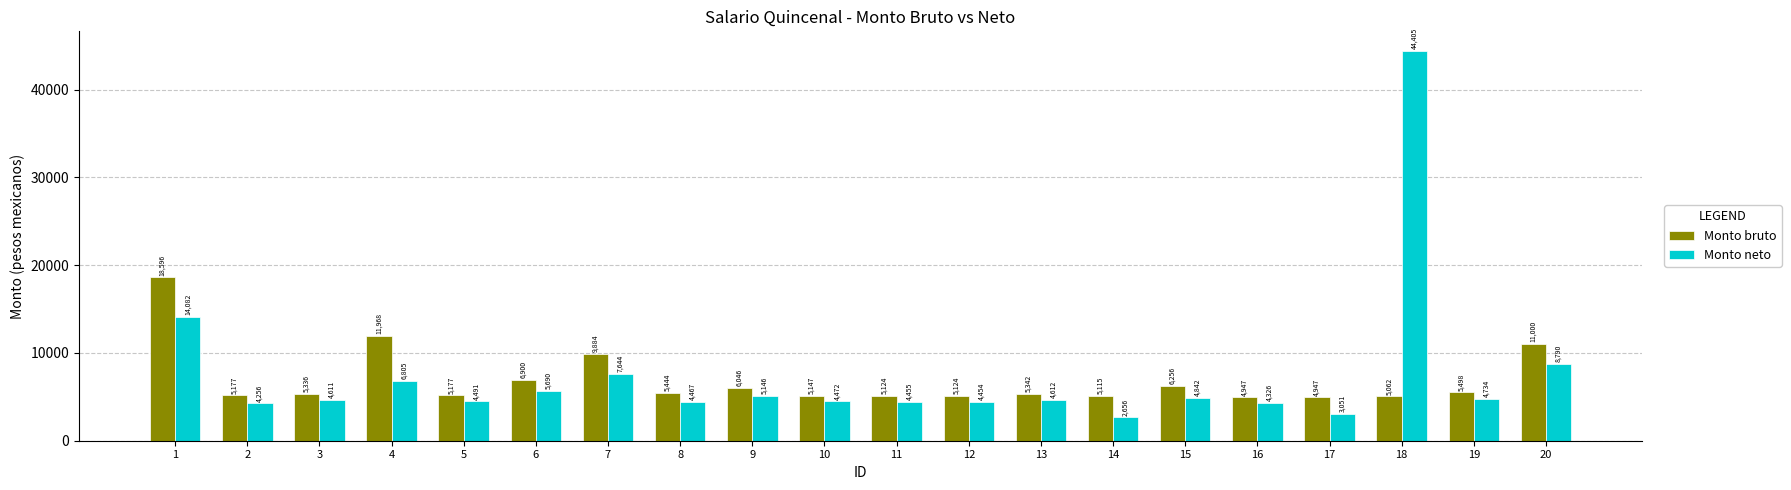

What is the approximate value of Monto bruto at 18?

5061.7